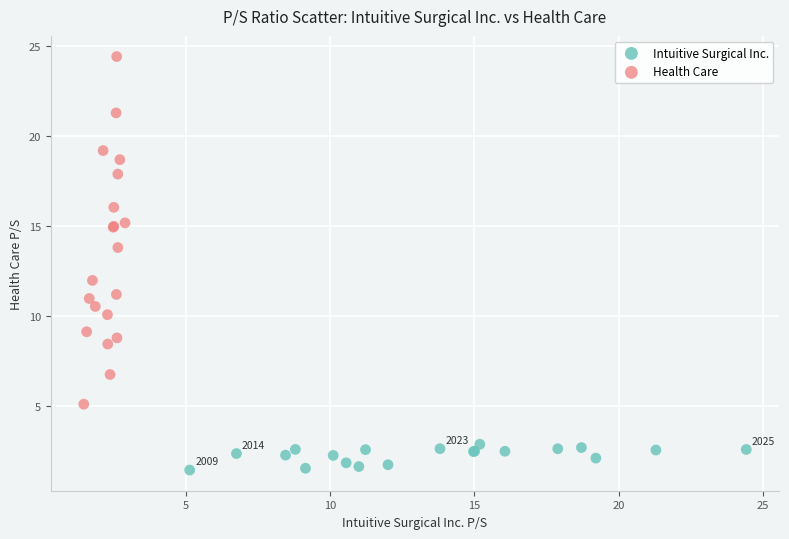

Which series contains the lowest Y value?

Intuitive Surgical Inc.